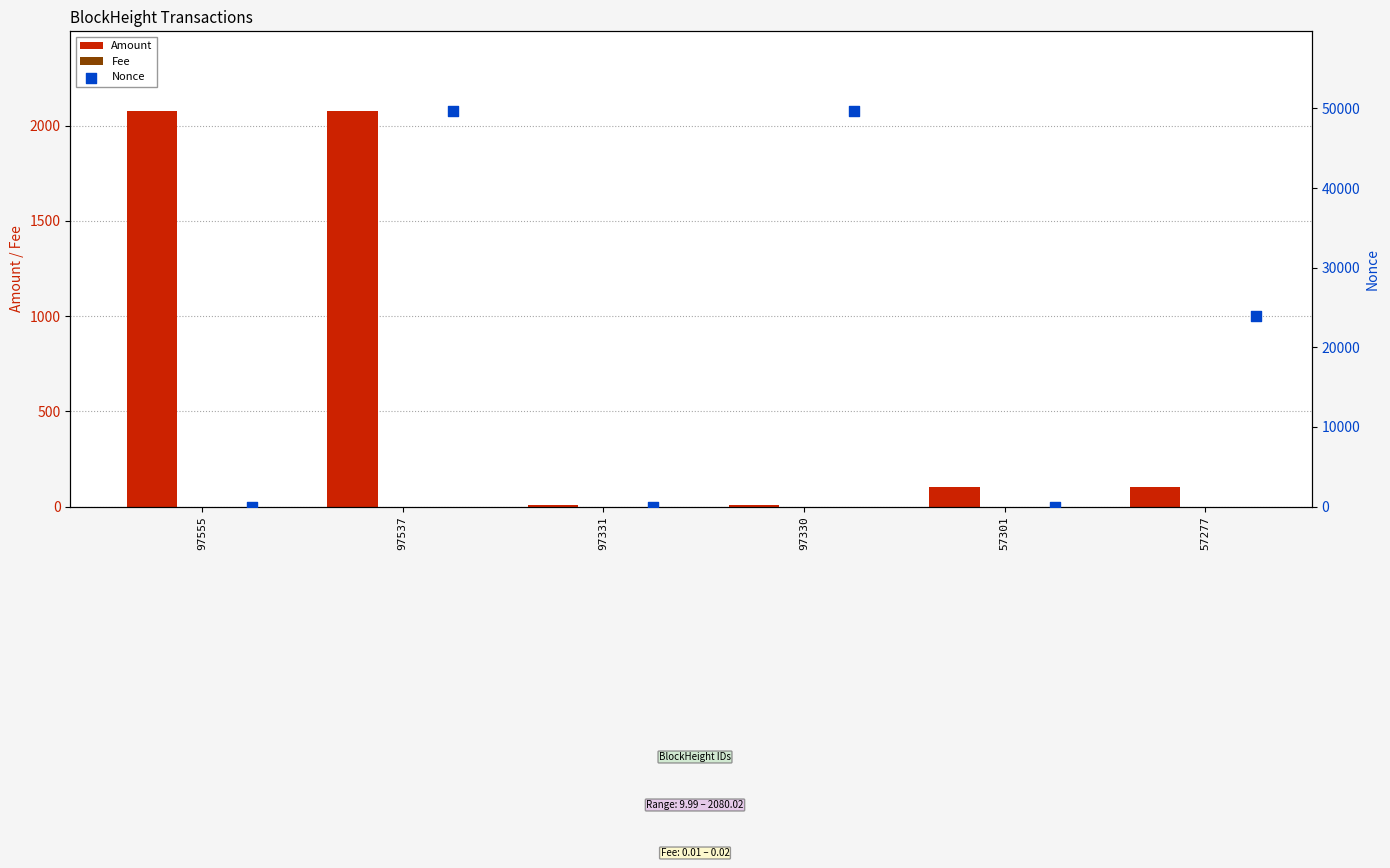

Which series reaches the minimum Y coordinate?

Nonce